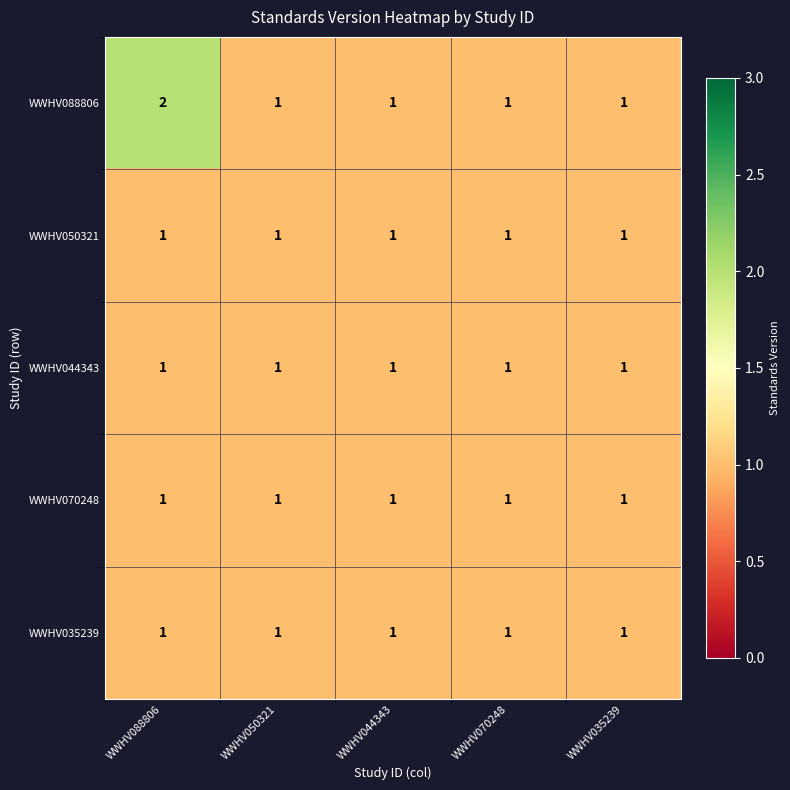

Reading left to right, list all the values displayed in this chart.

WWHV088806: 2	1	1	1	1
WWHV050321: 1	1	1	1	1
WWHV044343: 1	1	1	1	1
WWHV070248: 1	1	1	1	1
WWHV035239: 1	1	1	1	1